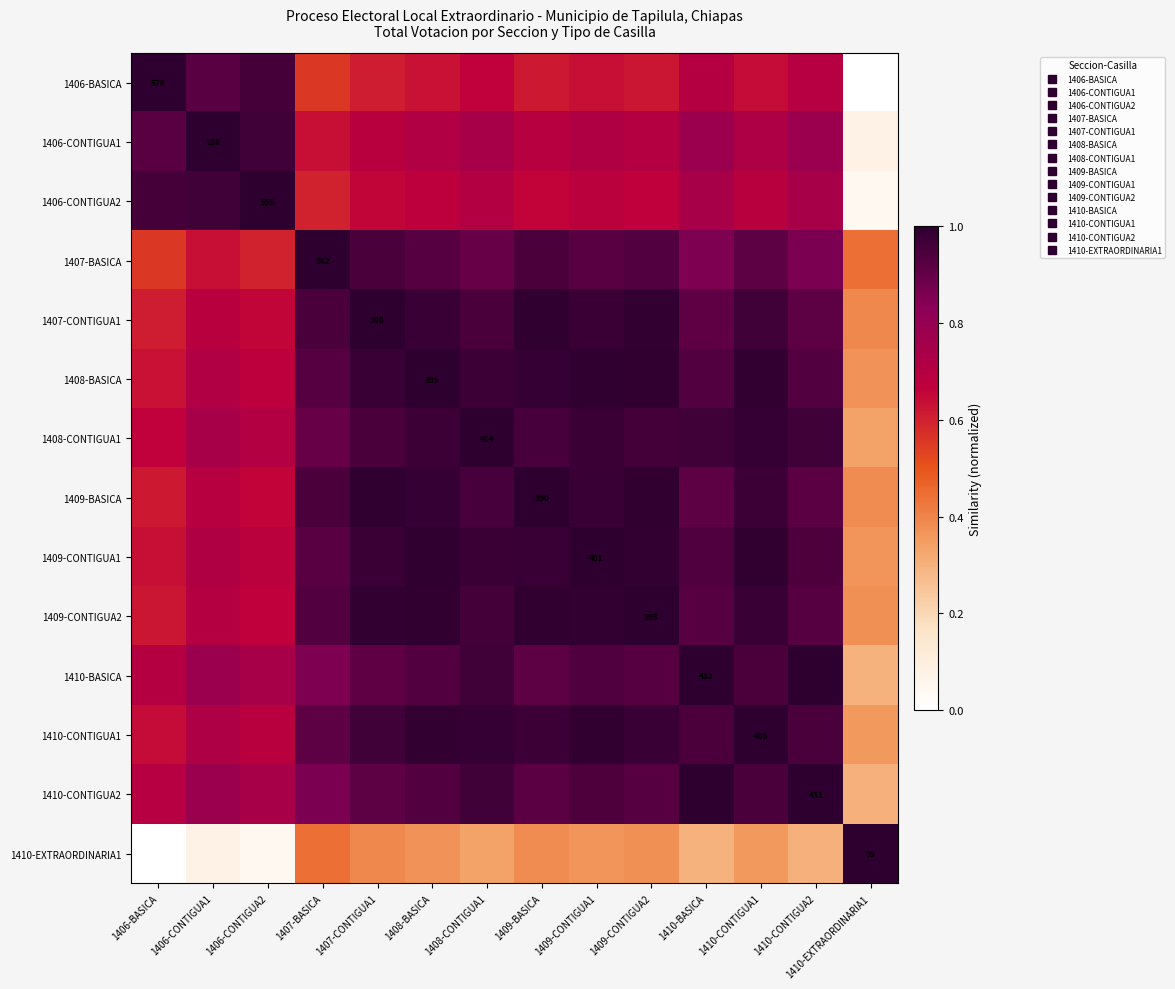

What is the maximum value for 1406-BASICA?

1.0